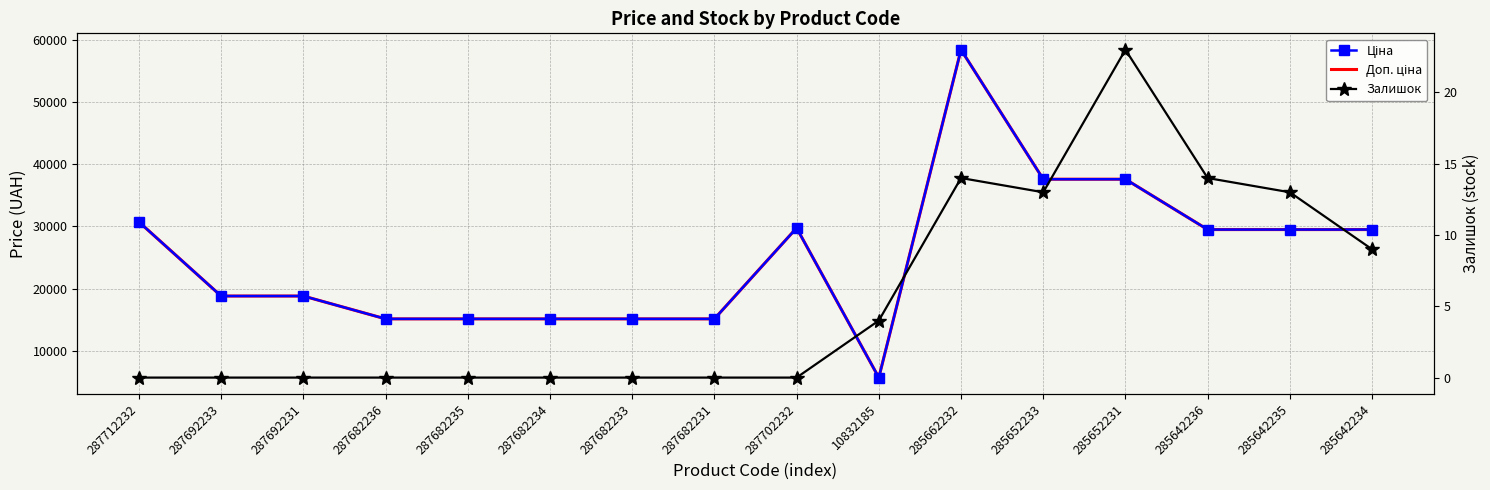

True or false: Ціна and Залишок cross at least once.

False